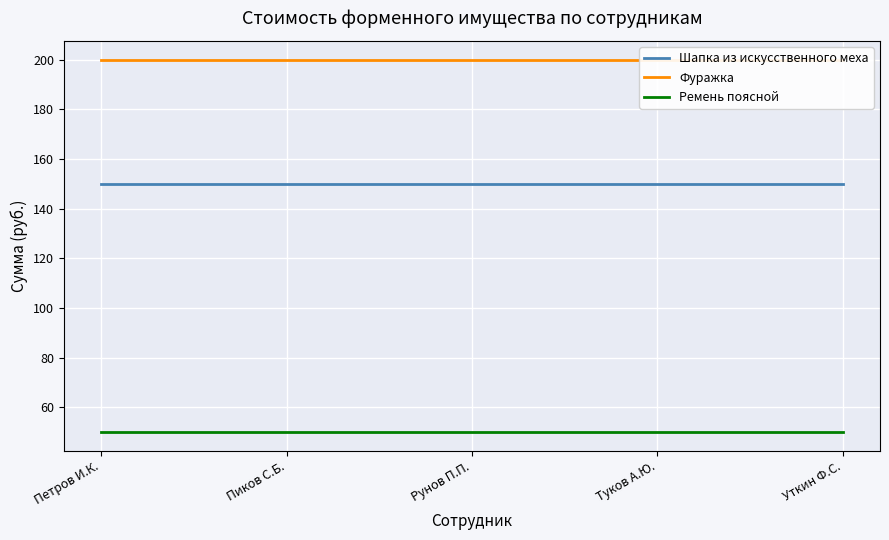

Which category has the highest value across all series?

Петров И.К.